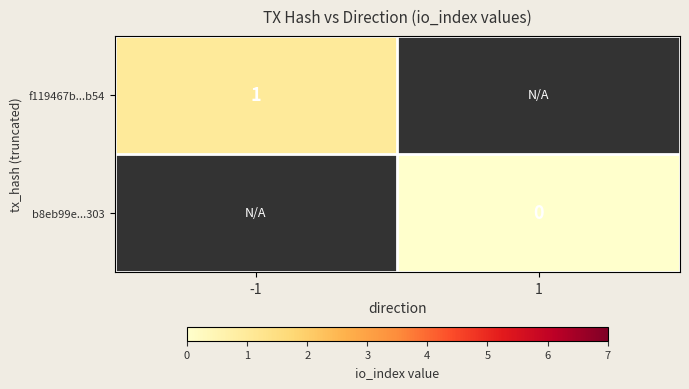

The f119467b...b54 series shows 2 at -1. True or false?

False